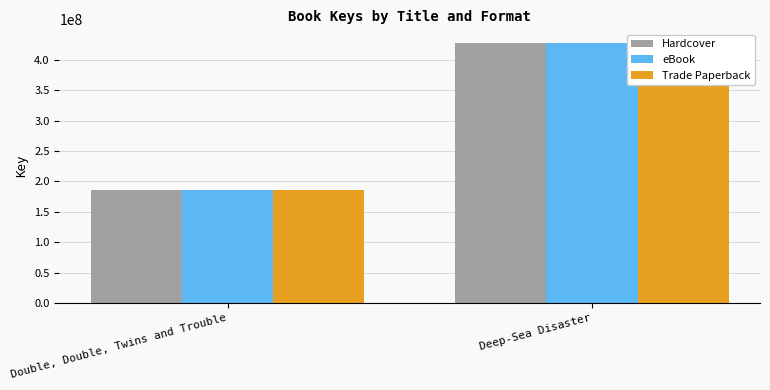

True or false: Trade Paperback has a value of 602559152 at Deep-Sea Disaster.

False